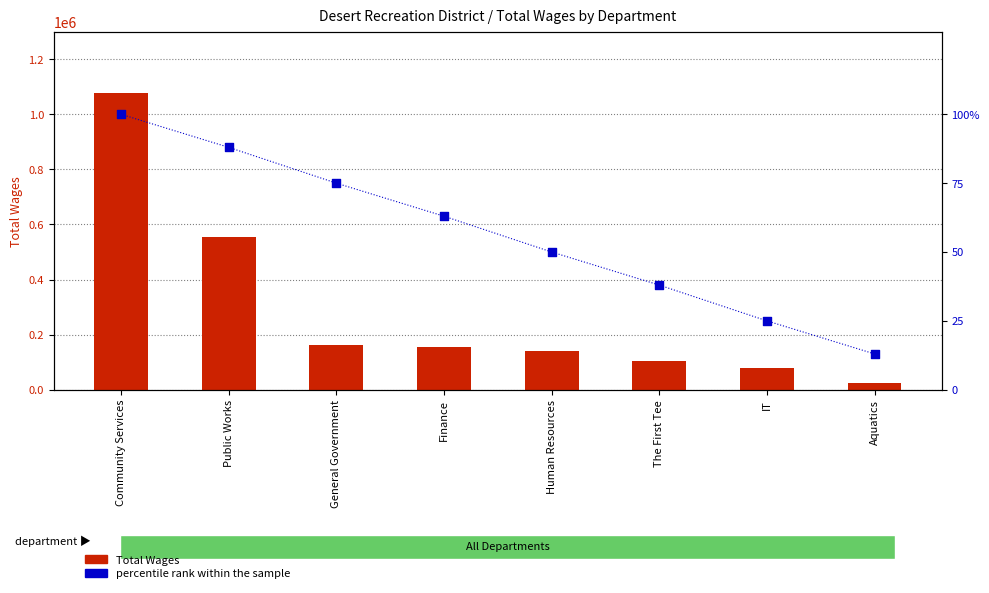

Which series has the largest total across all categories?

Total Wages